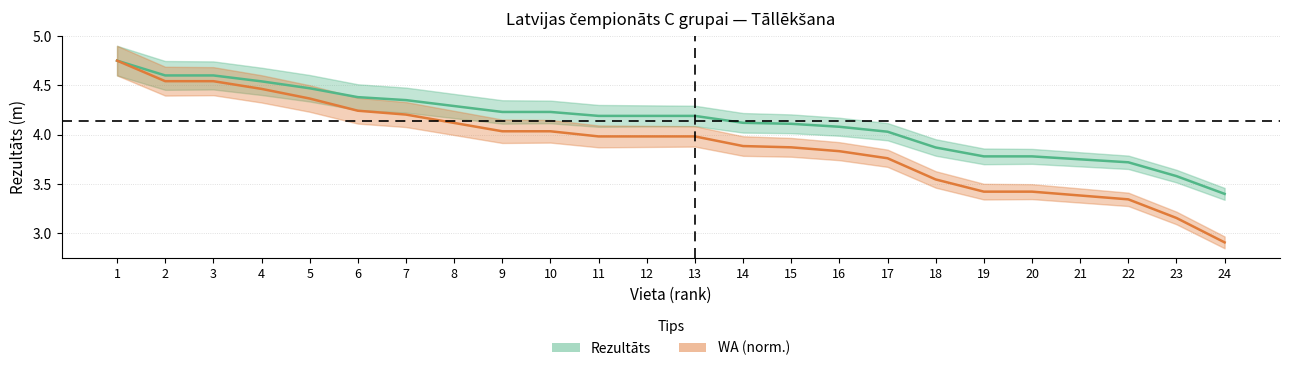

What is the sum of all Rezultāts values?

99.2